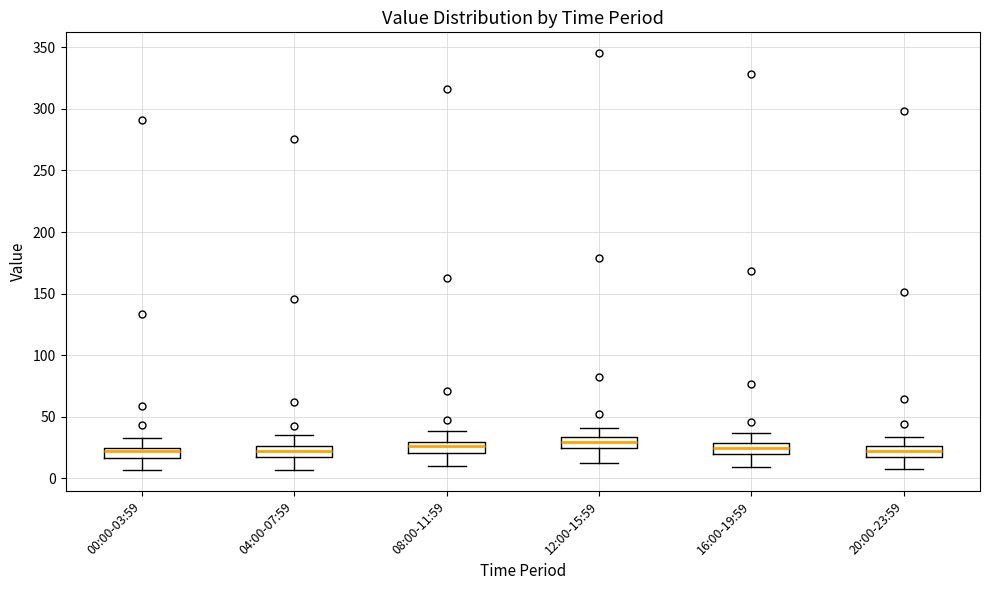

Reading left to right, transcribe this box plot: for each box, give where its median line is, the range the box spans, and where its two whiskers end, as read against the y-axis. The values are not printed on the chart, so give them approximately, as read against the axis.

00:00-03:59: median 20, box 15 to 25, whiskers 5 to 35
04:00-07:59: median 20, box 15 to 25, whiskers 5 to 35
08:00-11:59: median 25, box 20 to 30, whiskers 10 to 40
12:00-15:59: median 30, box 25 to 35, whiskers 15 to 40
16:00-19:59: median 25, box 20 to 30, whiskers 10 to 35
20:00-23:59: median 20 (inside the box), box 20 to 25, whiskers 5 to 35